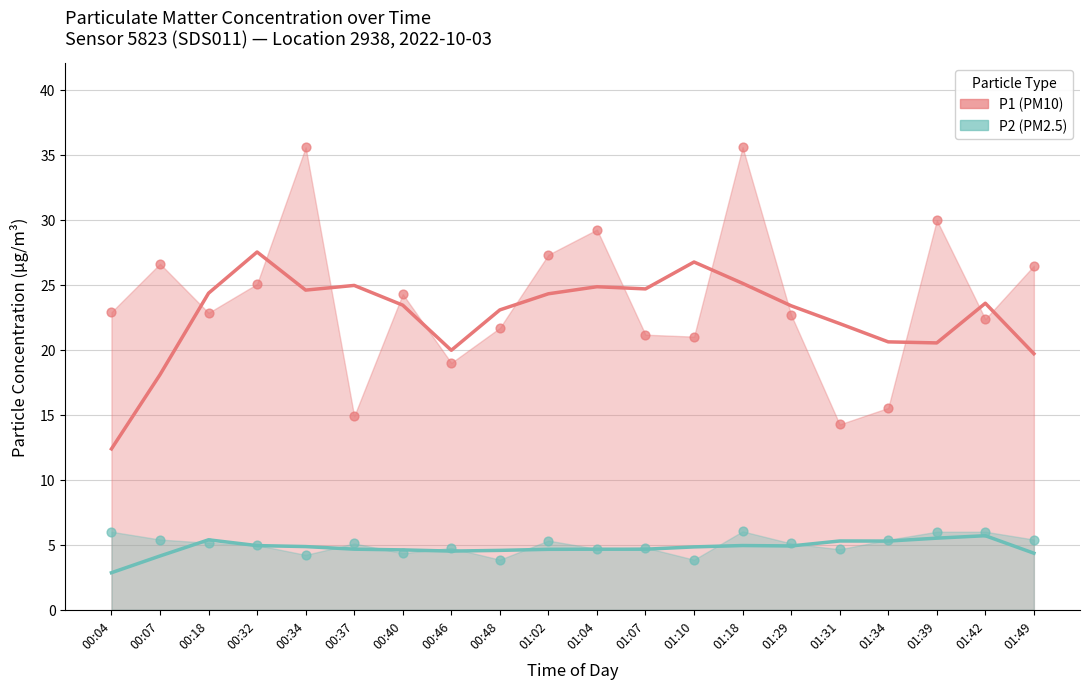

Which series contains the highest Y value?

P1